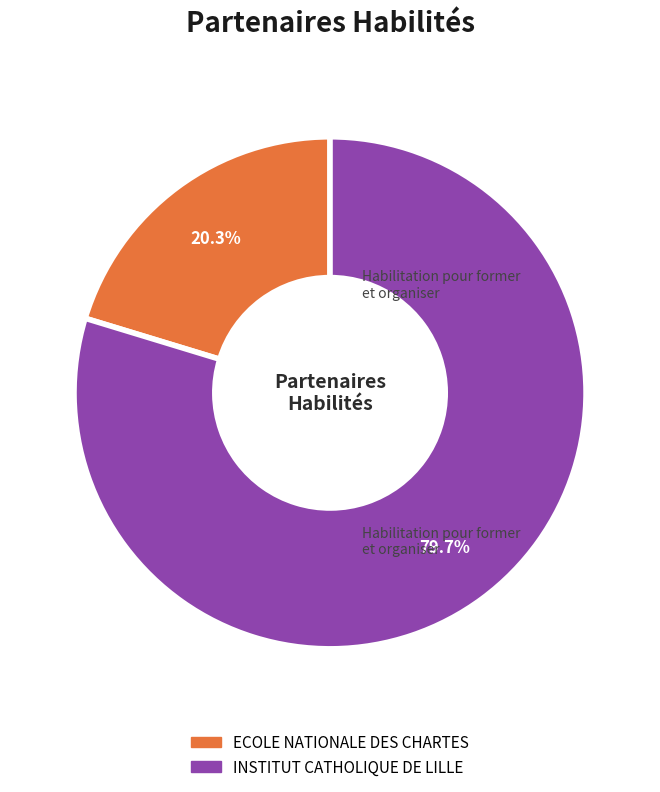

Do ECOLE NATIONALE DES CHARTES and INSTITUT CATHOLIQUE DE LILLE together represent more than half of the pie?

Yes